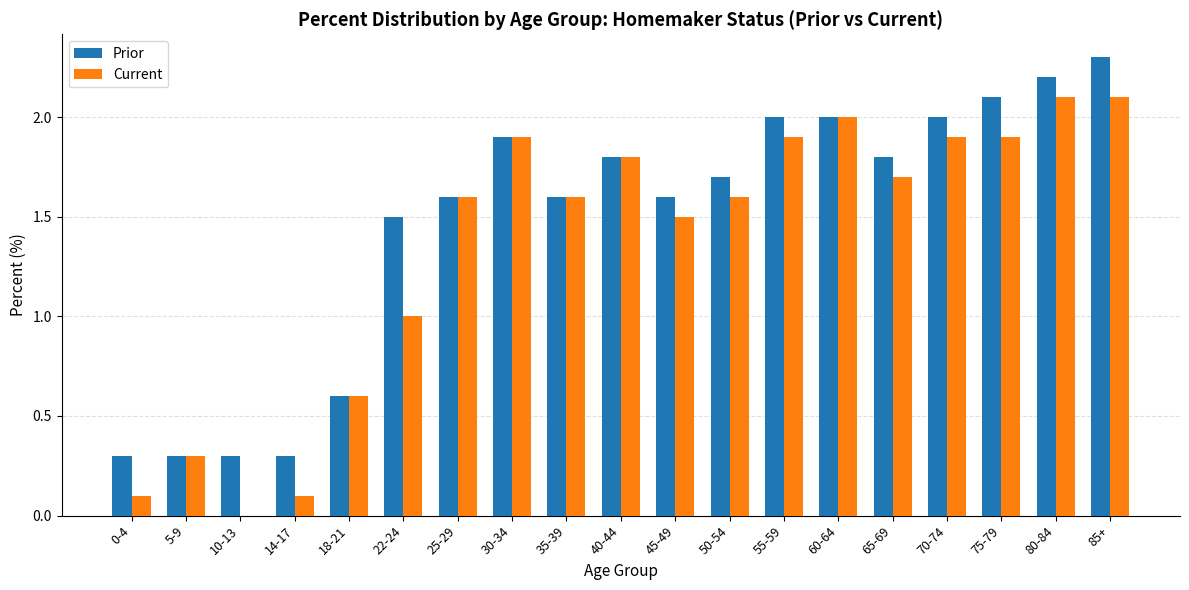

At which label does Prior first exceed 1?

22-24